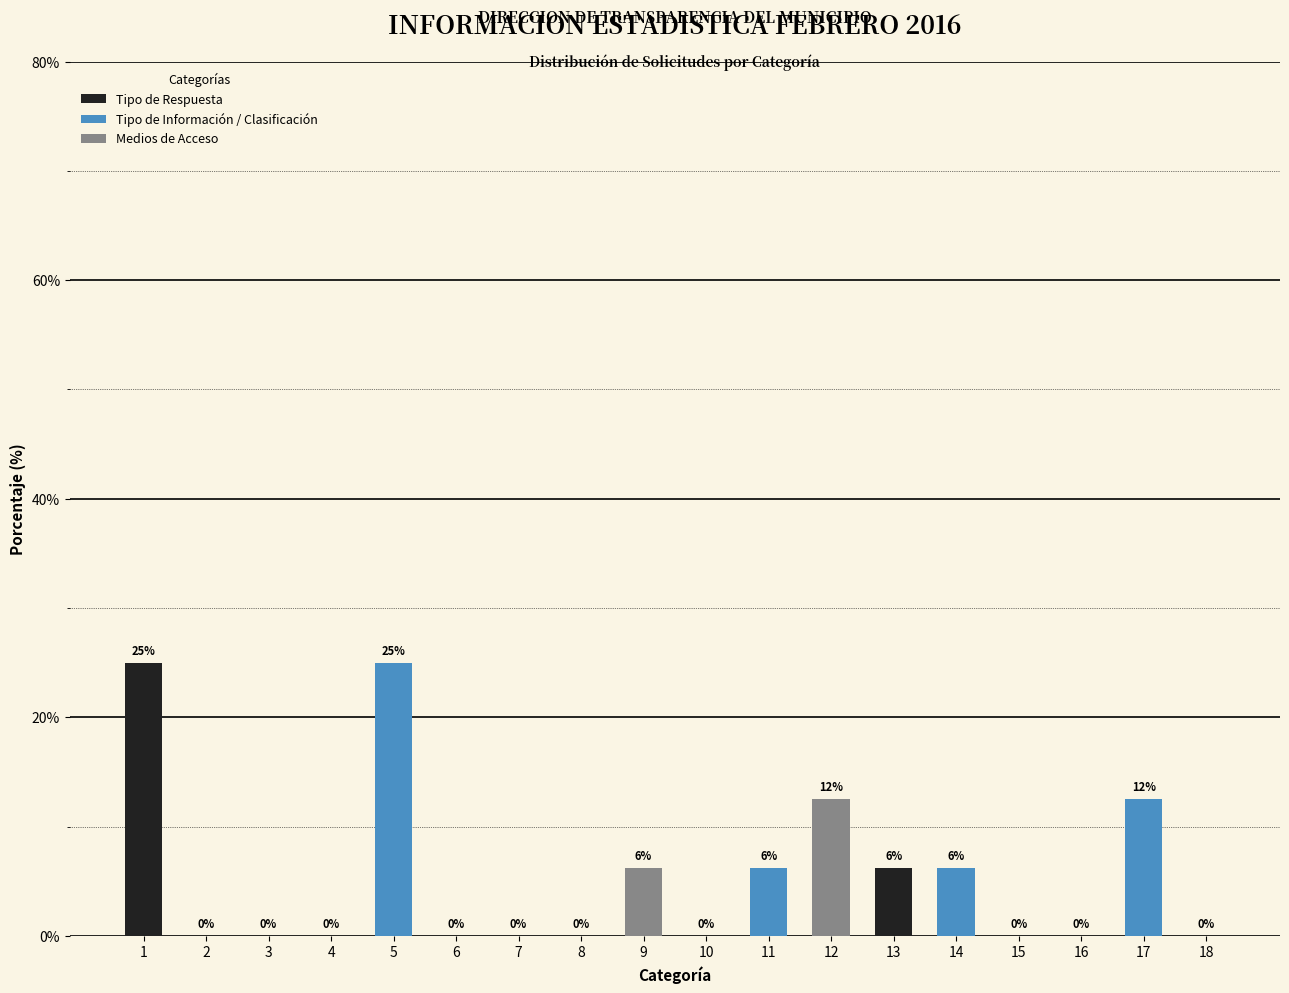

What is the greatest value displayed?

25.0